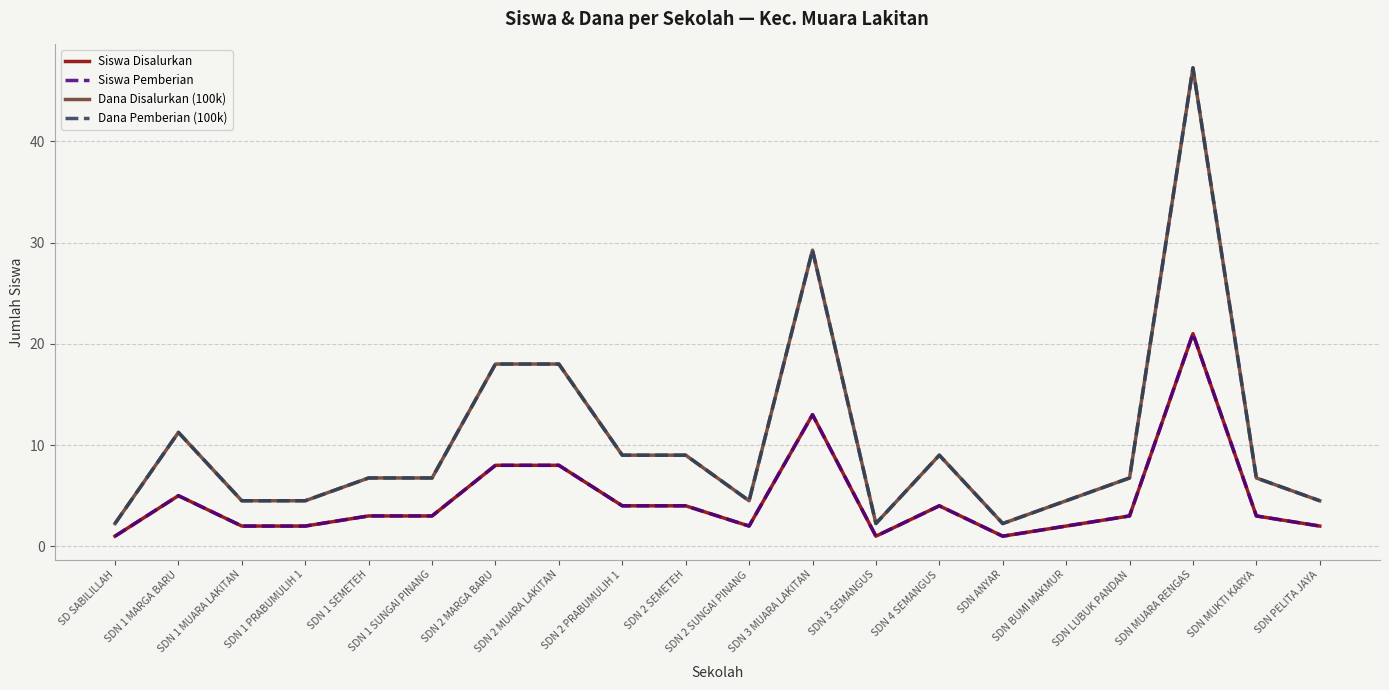

How many interior local peaks does the Siswa Disalurkan series have?

4